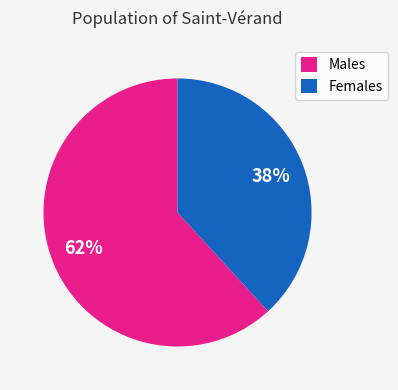

Rank the categories by value from lowest to highest.

Females, Males